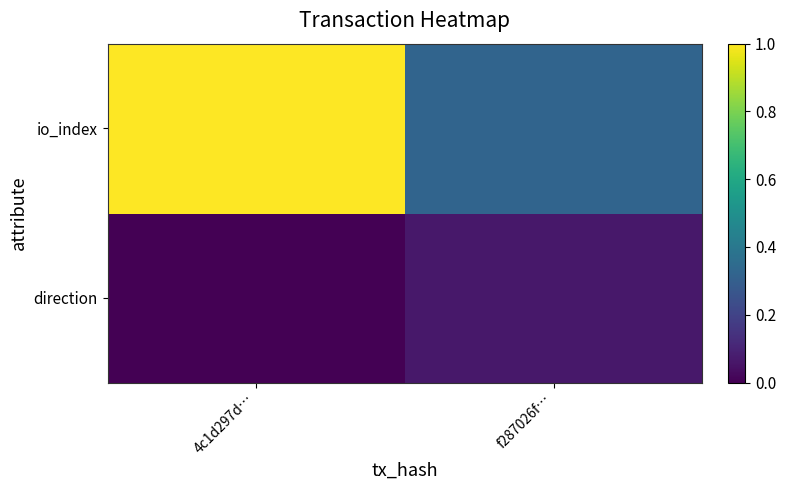

Which label corresponds to the largest value in the chart?

4c1d297d…